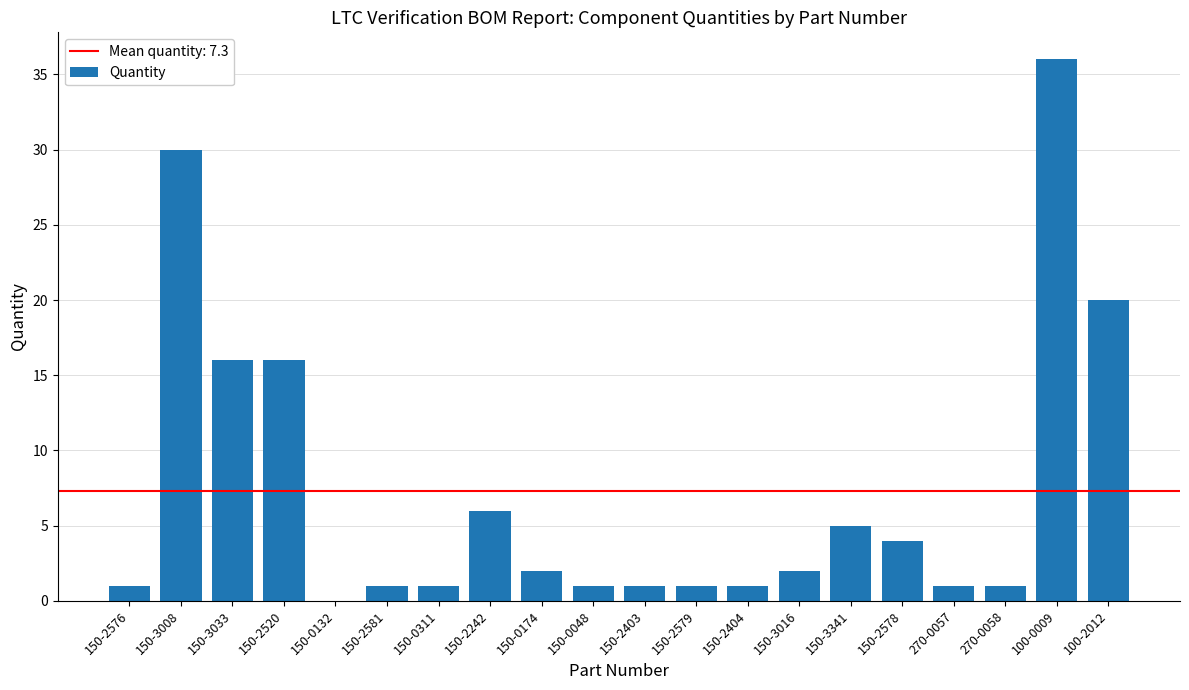

What is the maximum value shown in the chart?

36